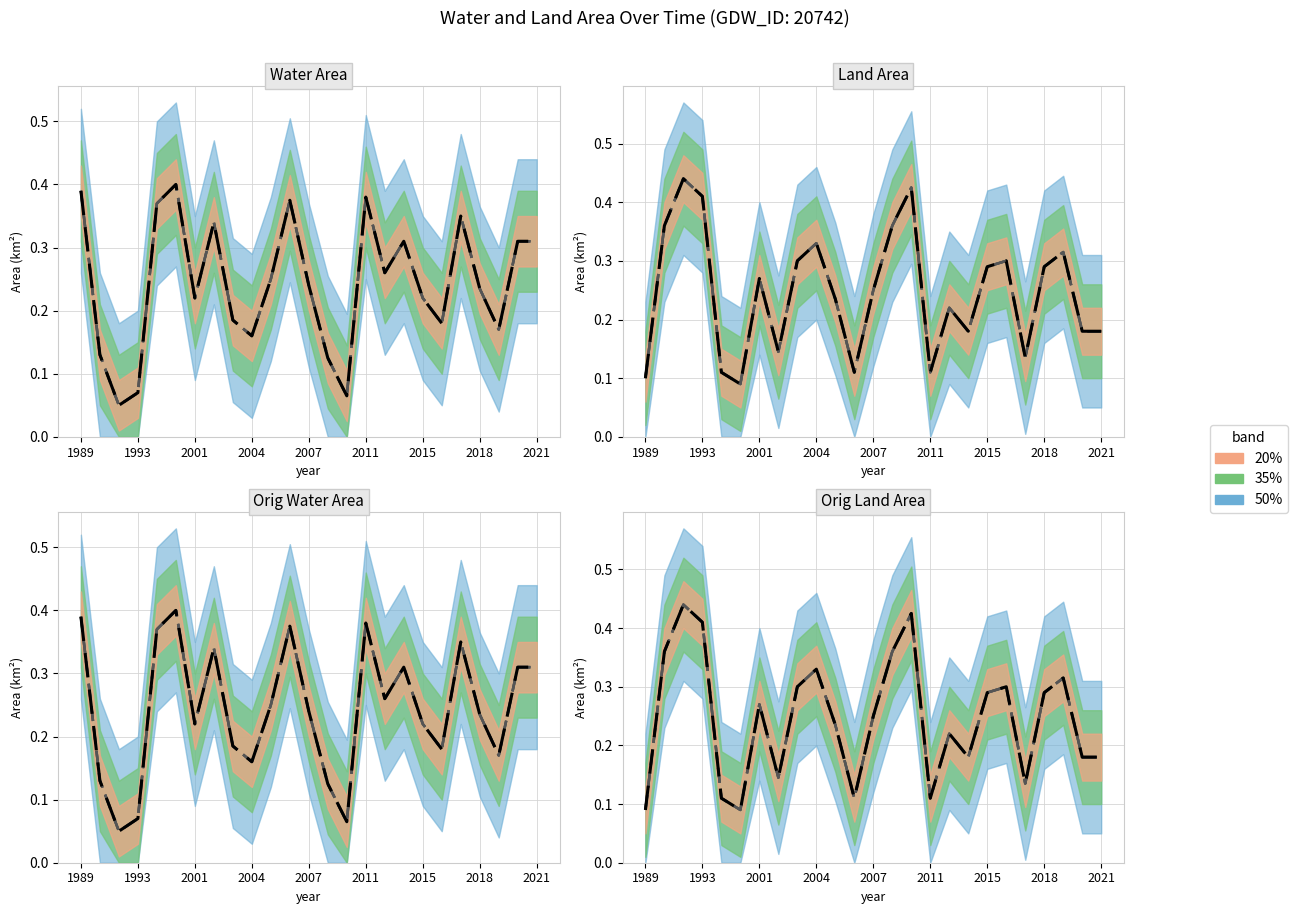

Count the origlandArea values in the range 0 to 1.

25